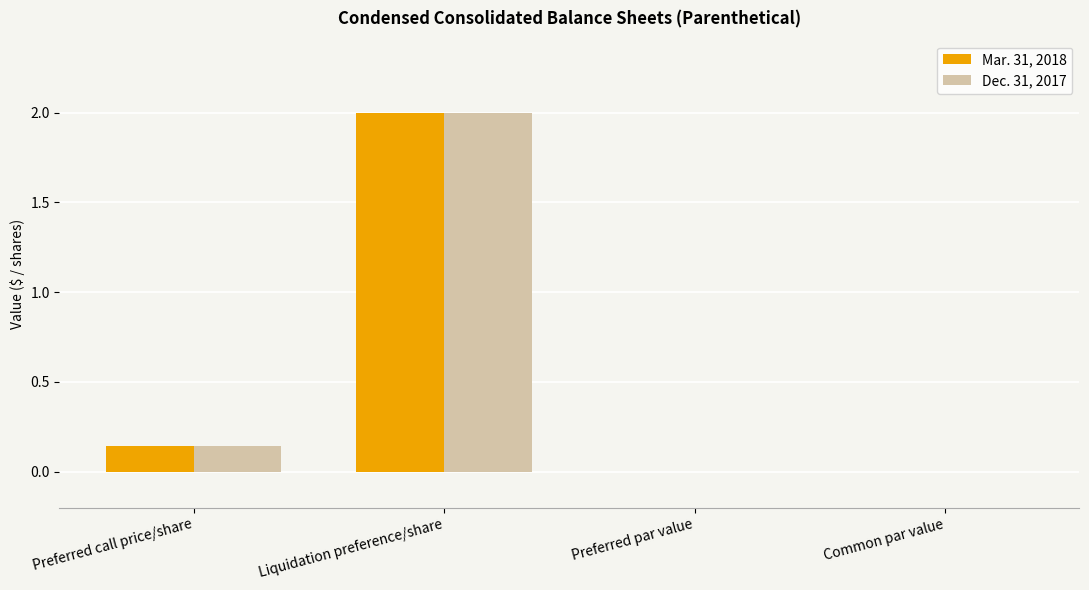

At which category does the chart reach its peak across all series?

Liquidation preference/share